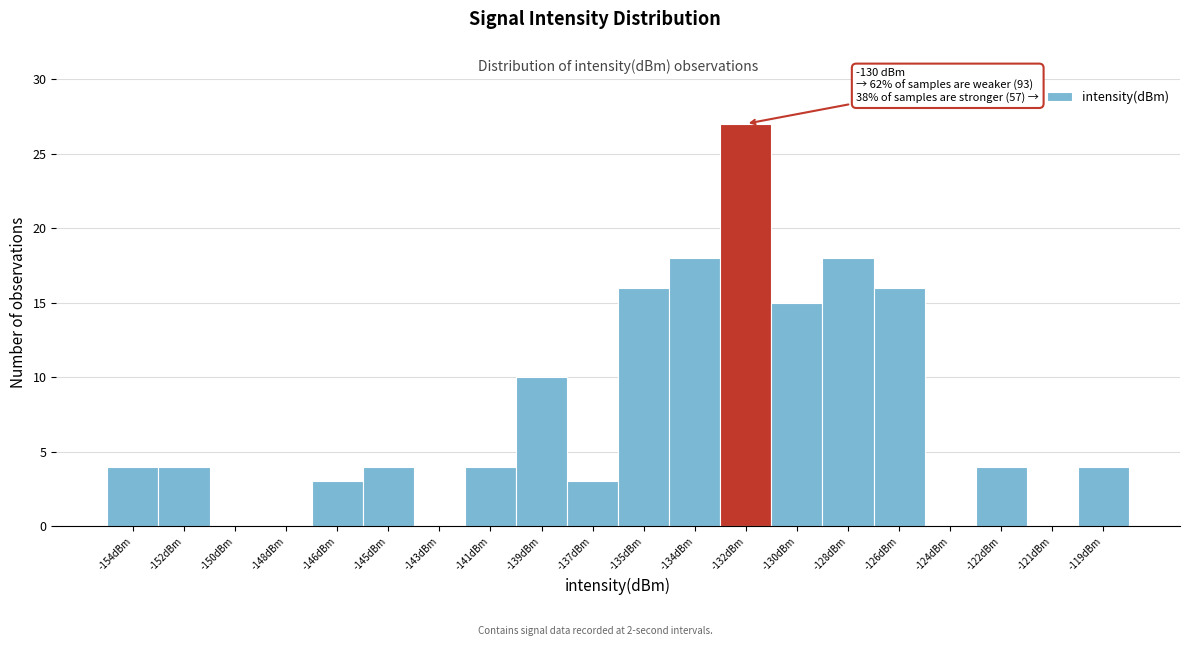

Reading left to right, extract all data points from this chart.

-154dBm=4	-152dBm=4	-150dBm=0	-148dBm=0	-146dBm=3	-145dBm=4	-143dBm=0	-141dBm=4	-139dBm=10	-137dBm=3	-135dBm=16	-134dBm=18	-132dBm=27	-130dBm=15	-128dBm=18	-126dBm=16	-124dBm=0	-122dBm=4	-121dBm=0	-119dBm=4